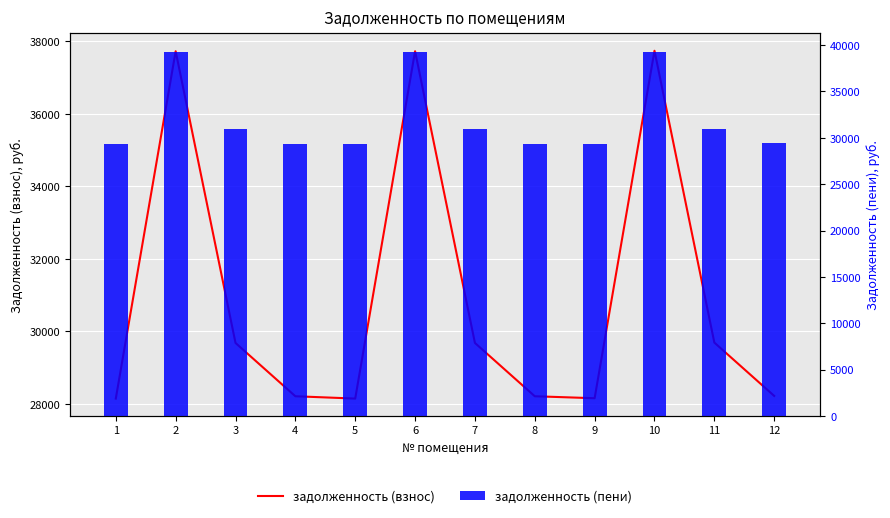

Is it true that задолженность (взнос) equals 29681.5 at 3?

True